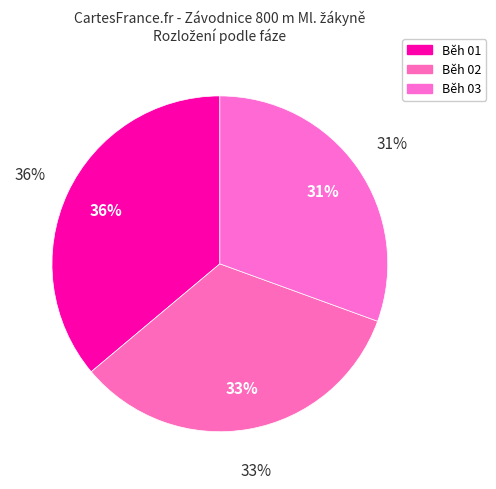

How many slices are in this pie chart?

3